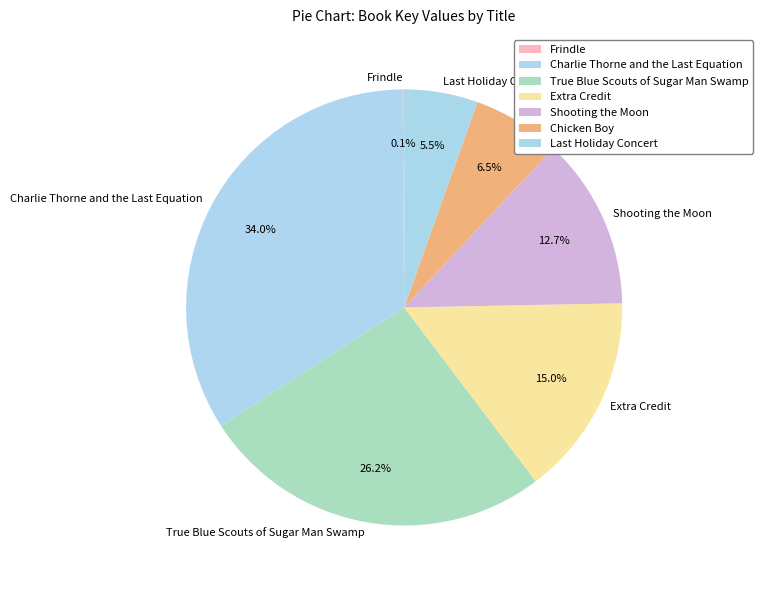

Is there a majority slice in this chart?

No